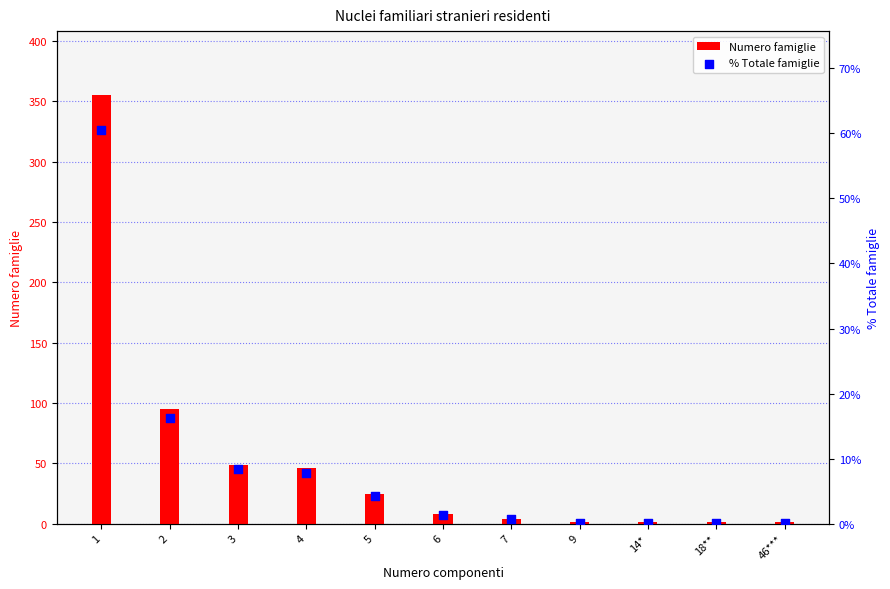

At how many categories does at least one series exceed 92?

2